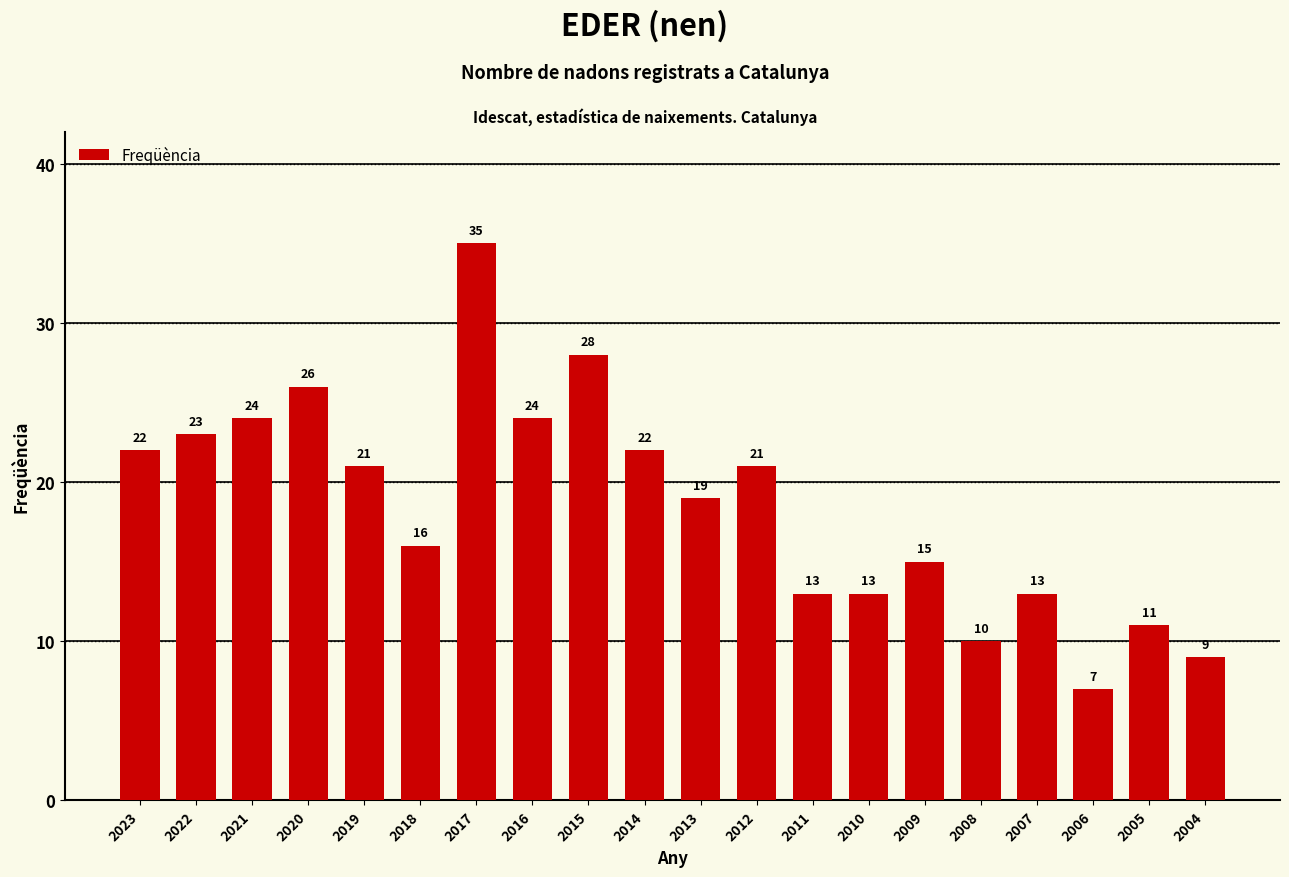

Reading right to left, extract all data points from this chart.

2004=9	2005=11	2006=7	2007=13	2008=10	2009=15	2010=13	2011=13	2012=21	2013=19	2014=22	2015=28	2016=24	2017=35	2018=16	2019=21	2020=26	2021=24	2022=23	2023=22